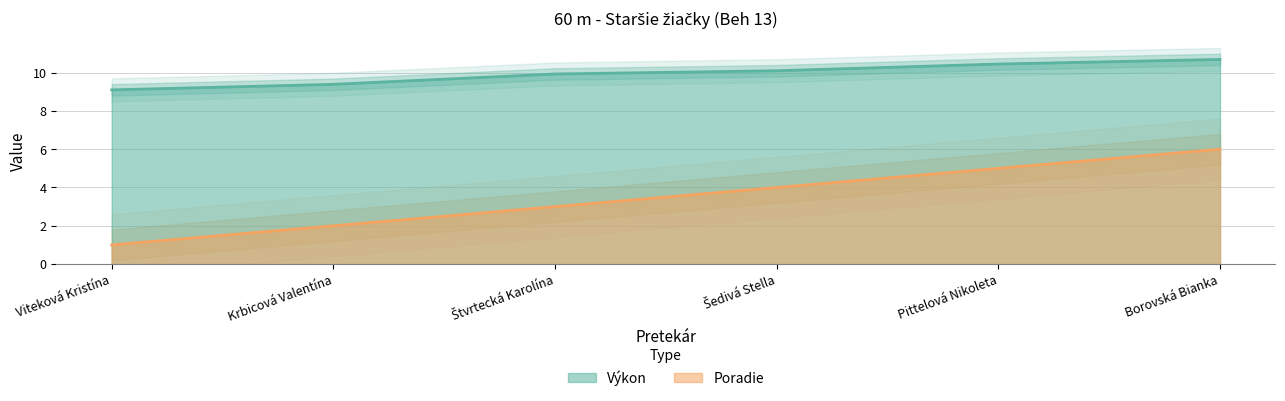

Read the Poradie value at Borovská Bianka.

6.0